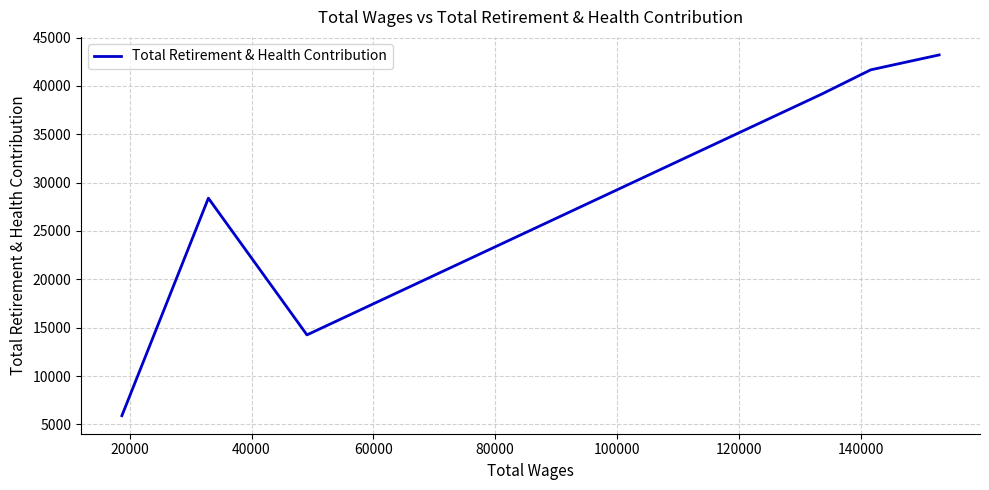

How many points are higher than both their immediate neighbors (excluding endpoints)?

1